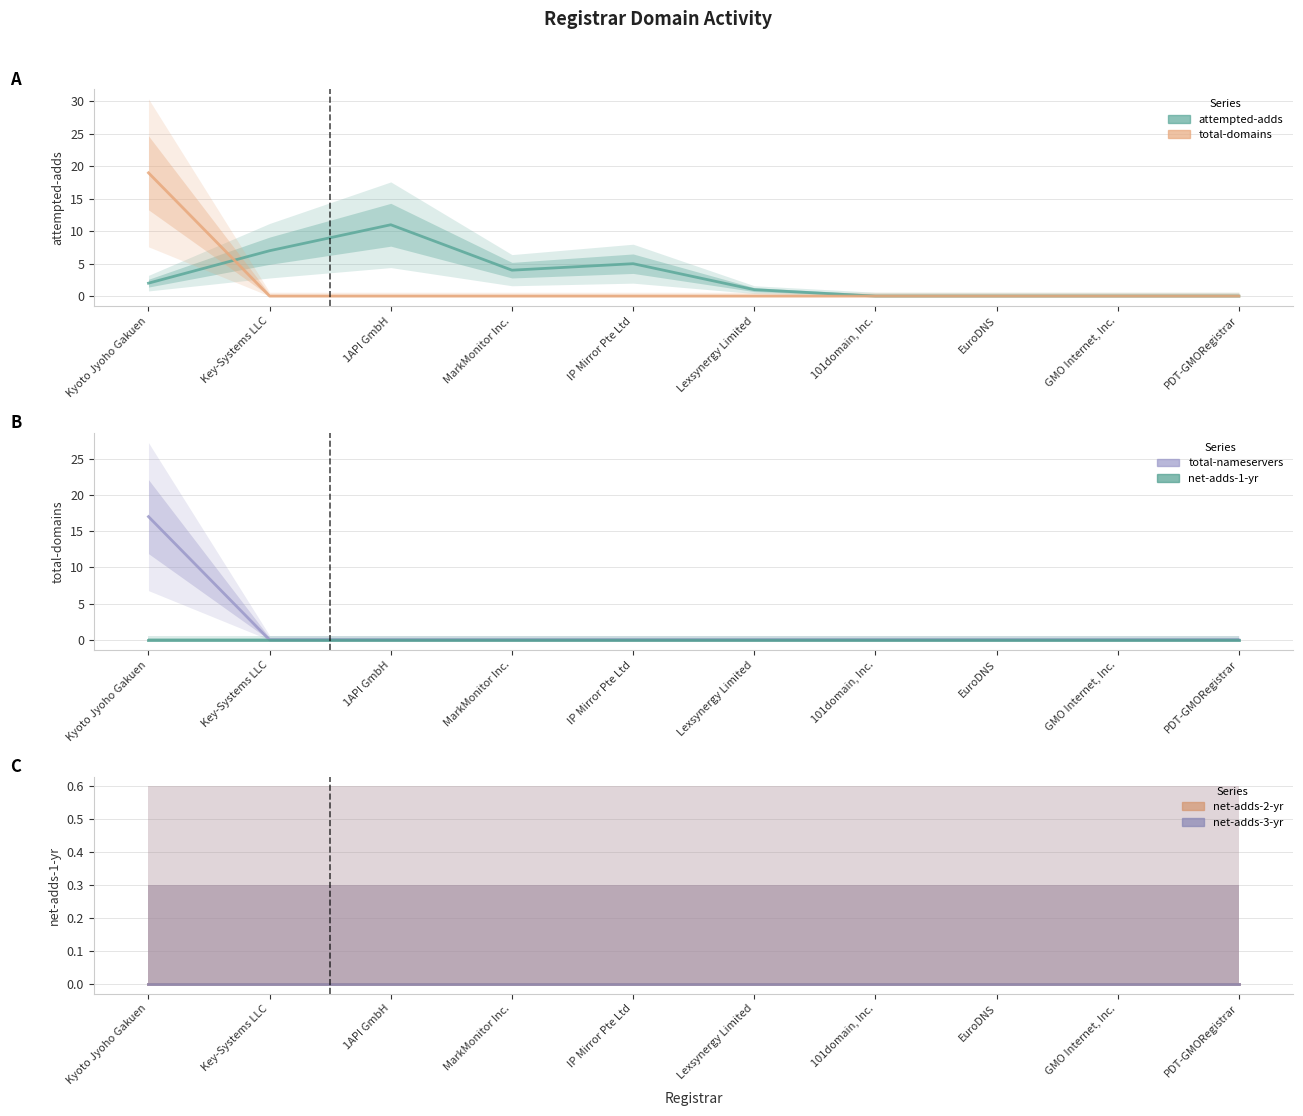

At how many categories does at least one series exceed 7?

2